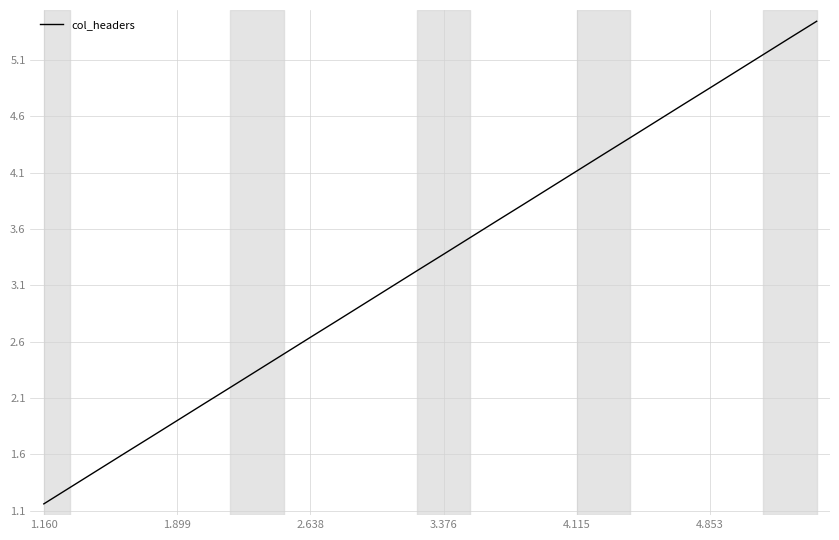

What is the smallest value displayed?

1.2